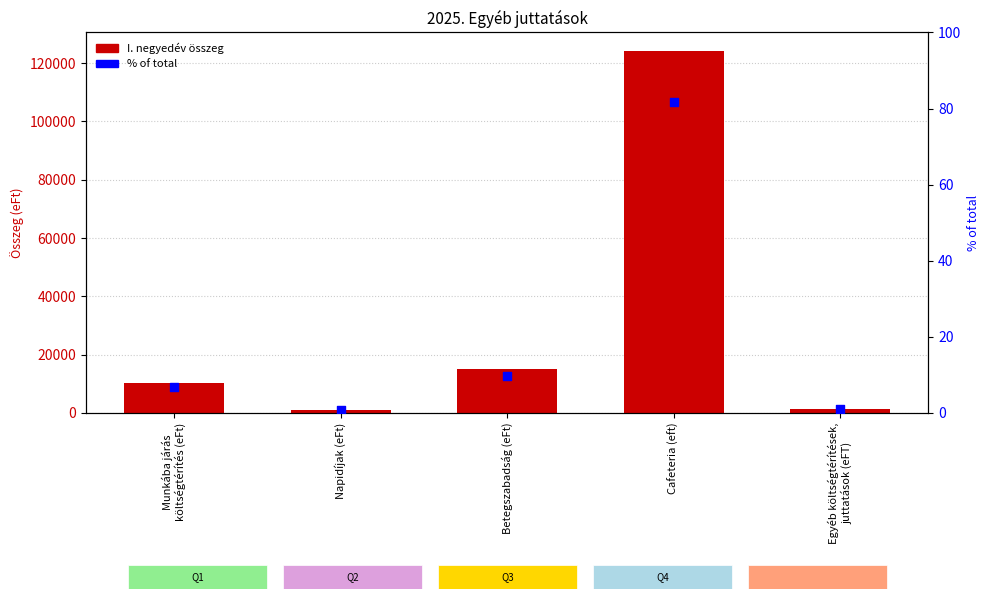

What is the total value across all series at Egyéb költségtérítések,
juttatások (eFT)?

1441.9